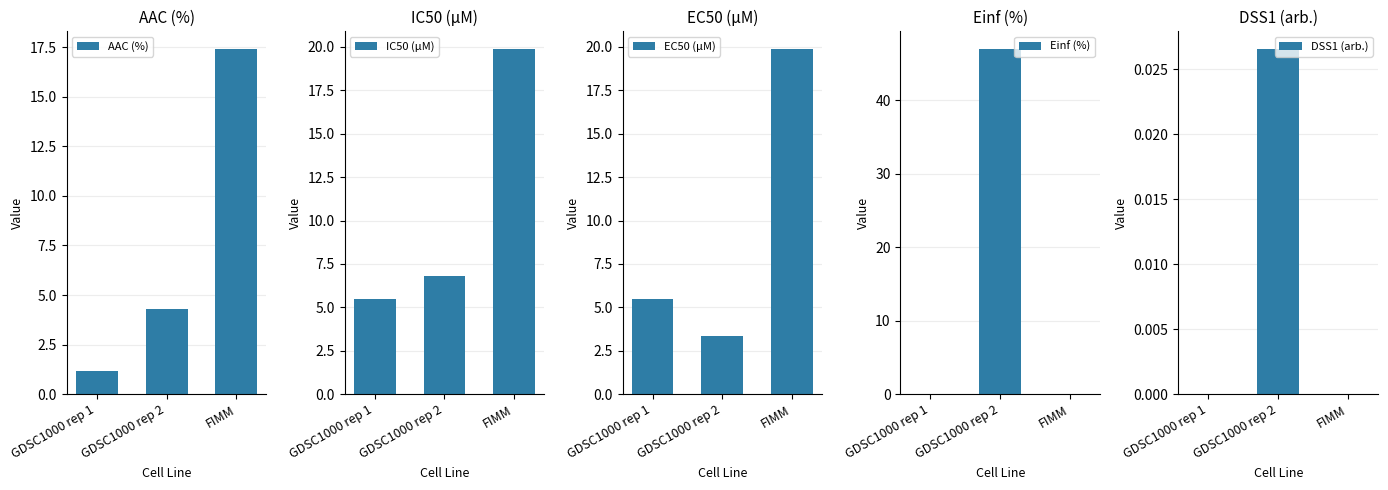

What position from the left is FIMM?

3